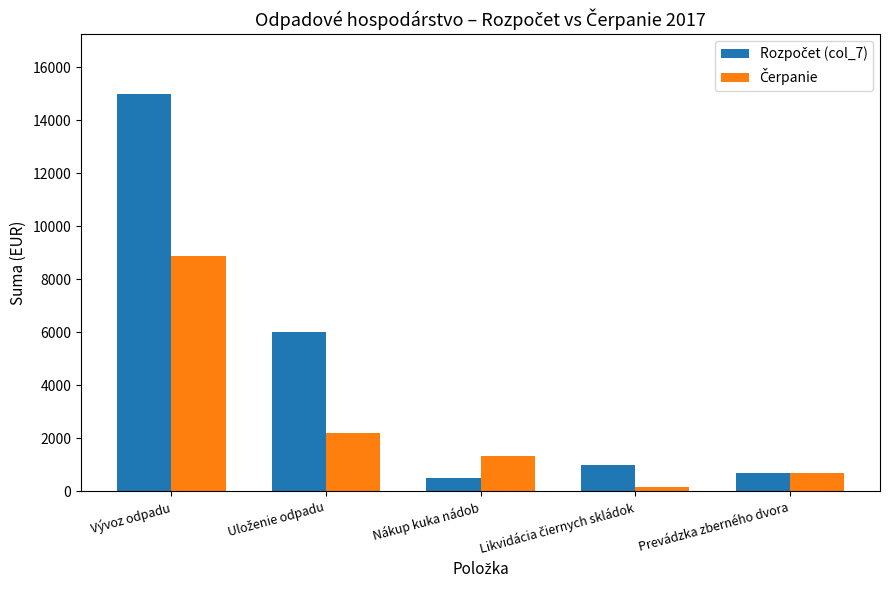

At which category is the sum across all series the highest?

Vývoz odpadu